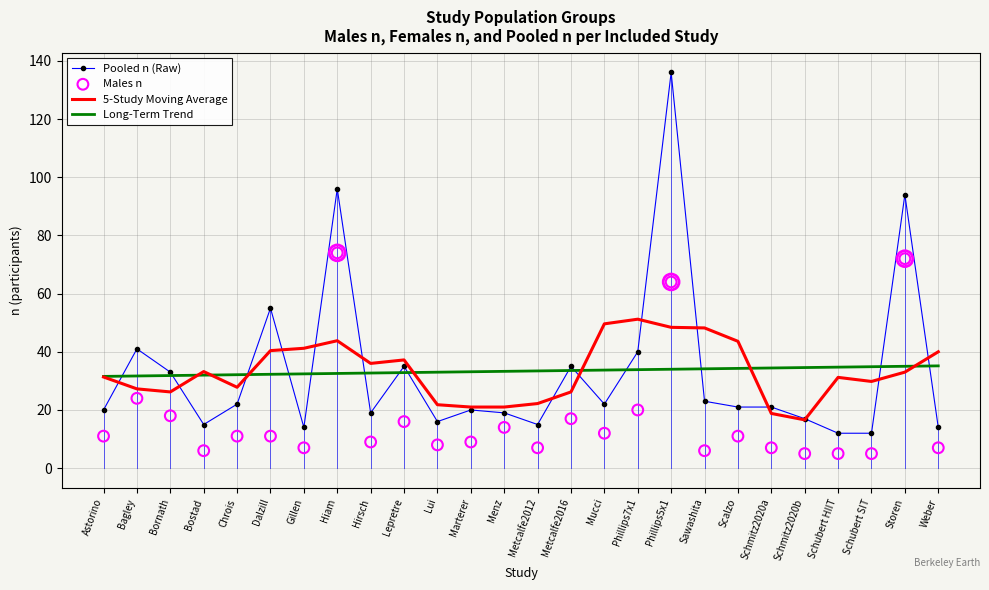

Is the value of Pooled n (Raw) at Phillips5x1 greater than the value of 5-Study Moving Average at Schmitz2020b?

Yes